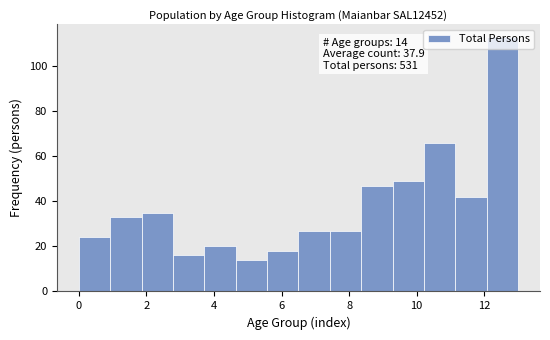

Which range on the x-axis has the tallest bar?

12.0 to 13.0